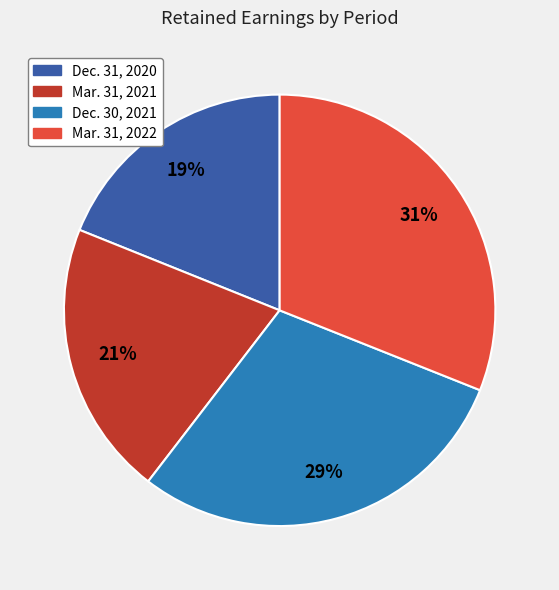

Count the number of slices in the pie.

4